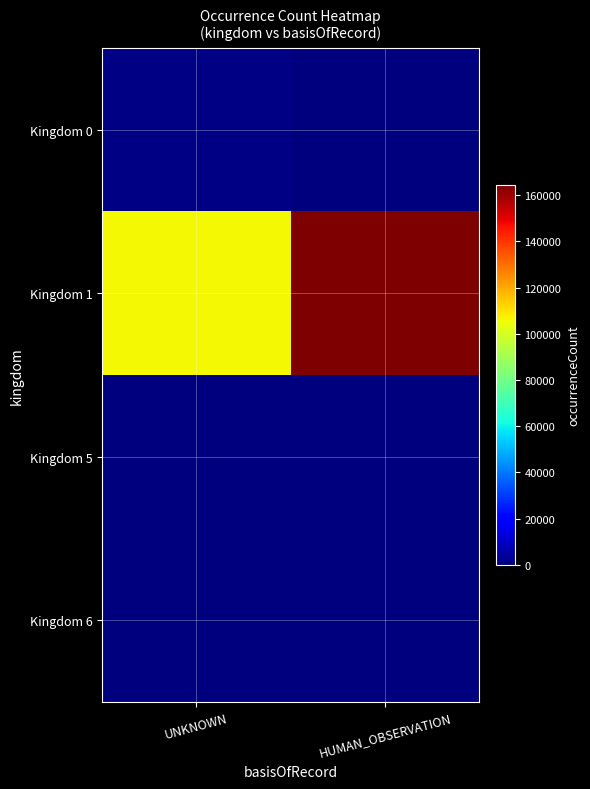

Which series has the largest total across all categories?

Kingdom 1